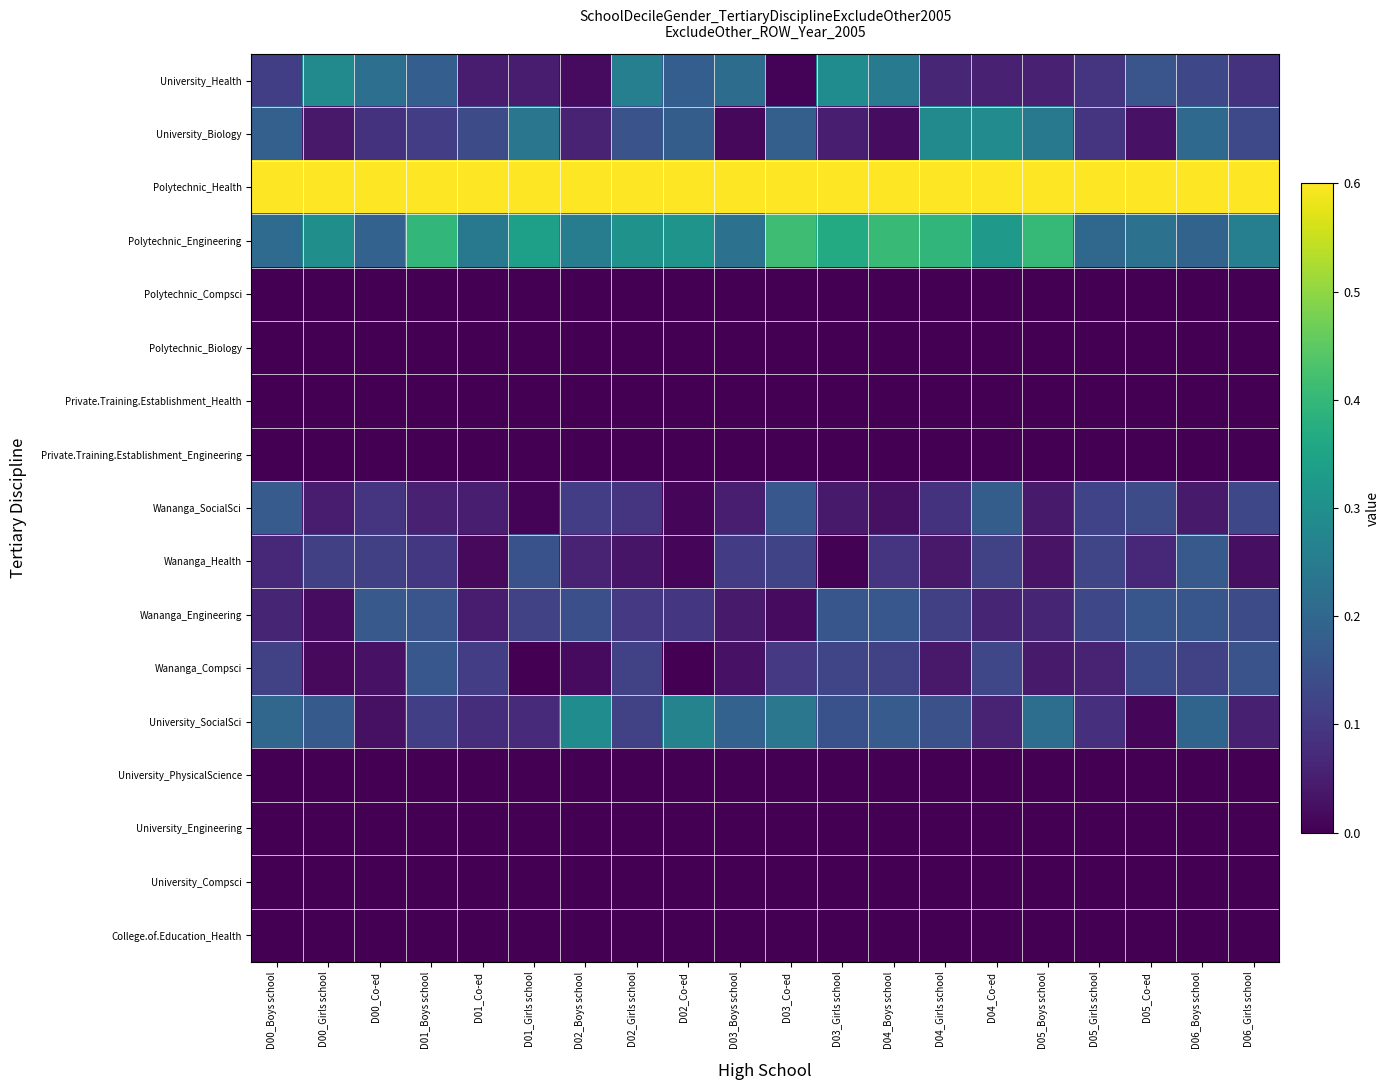

What is the difference between the highest and lowest values at D02_Girls school?

0.6